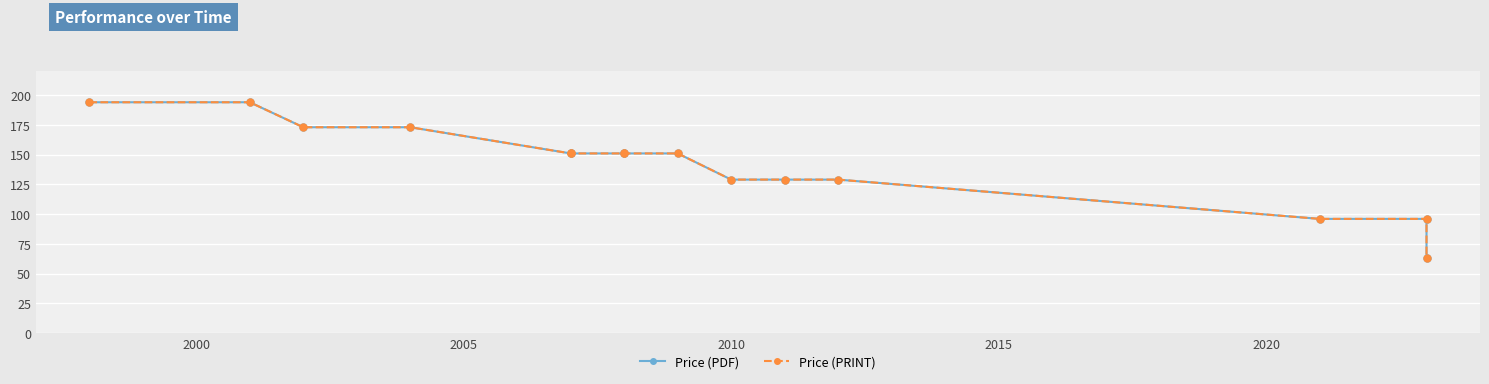

True or false: Price (PDF) has more than 1 points higher than both neighbors.

False